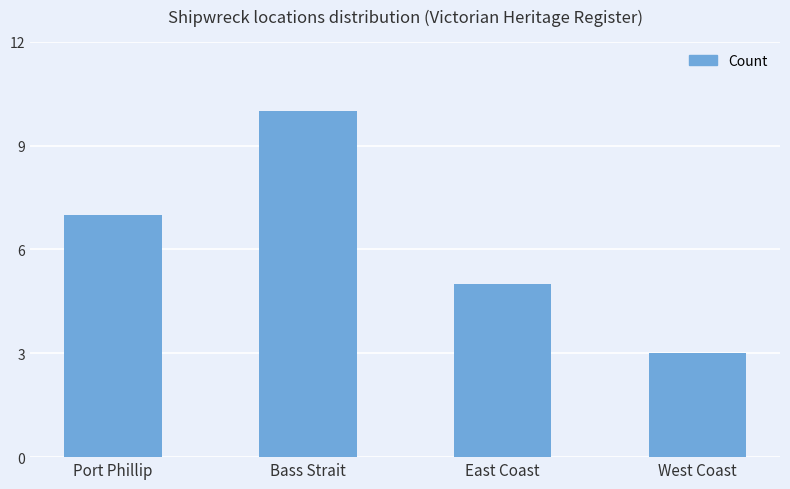

What is the label of the 2nd bar from the right?

East Coast